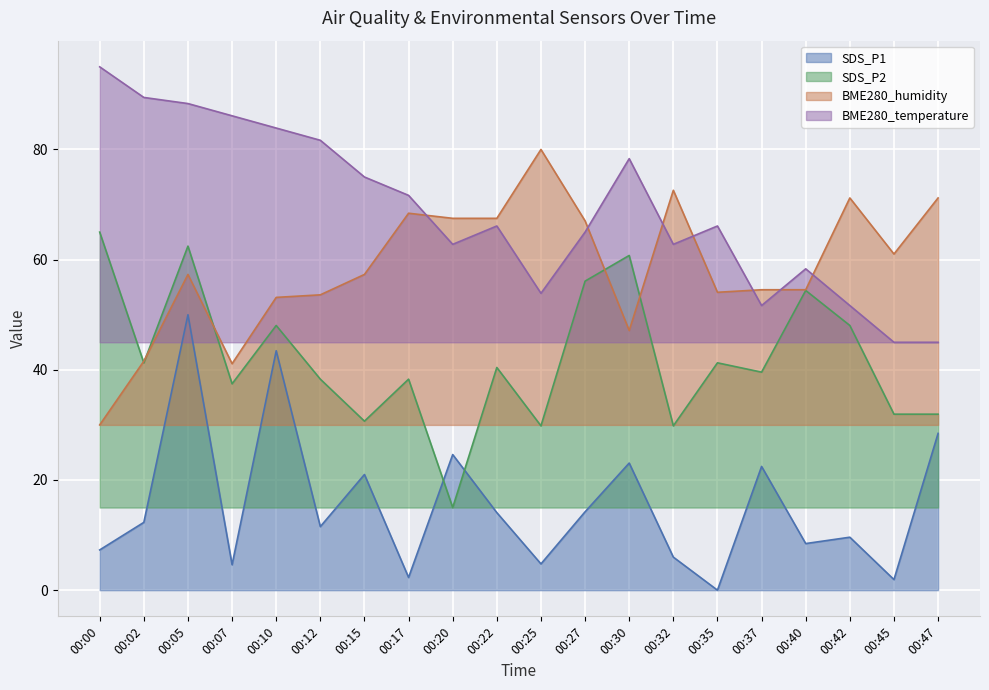

What is the lowest value of the BME280_humidity series?

30.0